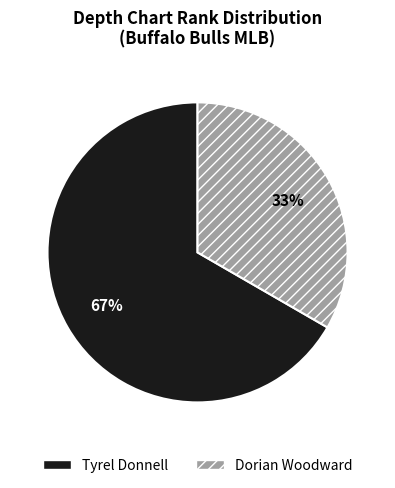

Is it true that Tyrel Donnell is 67% of the pie?

True